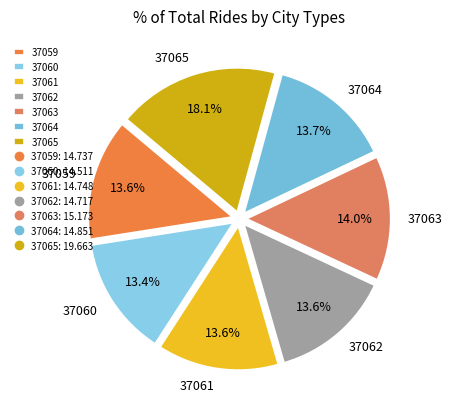

What percentage do 37064 and 37061 together represent?

27.3%